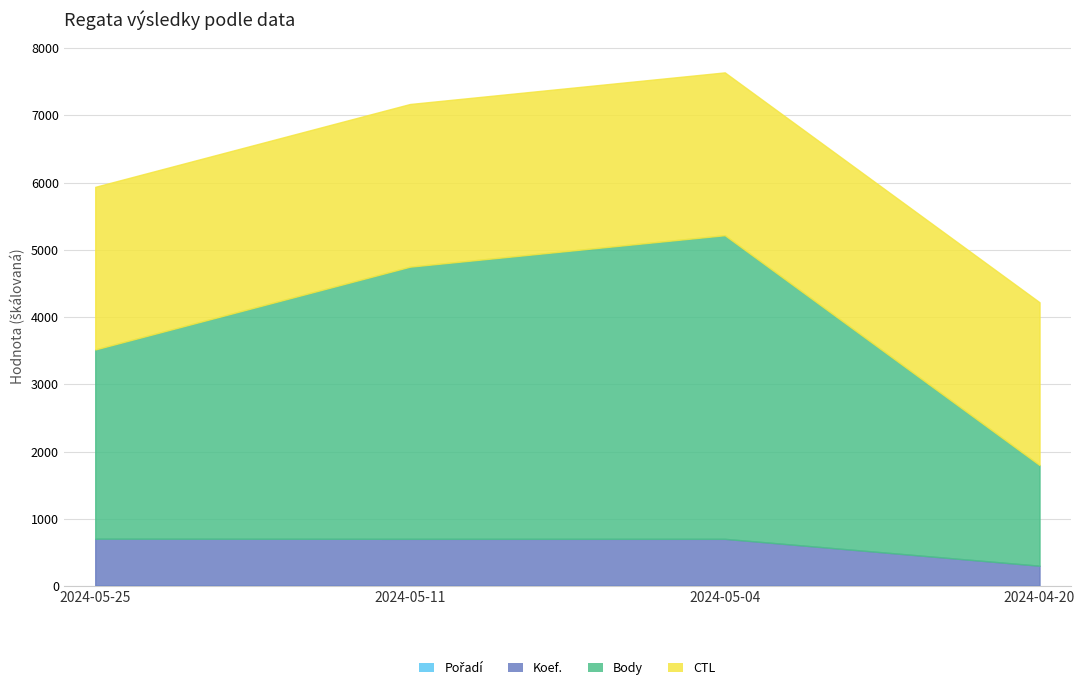

What value does the Pořadí series have at 2024-05-04?

2